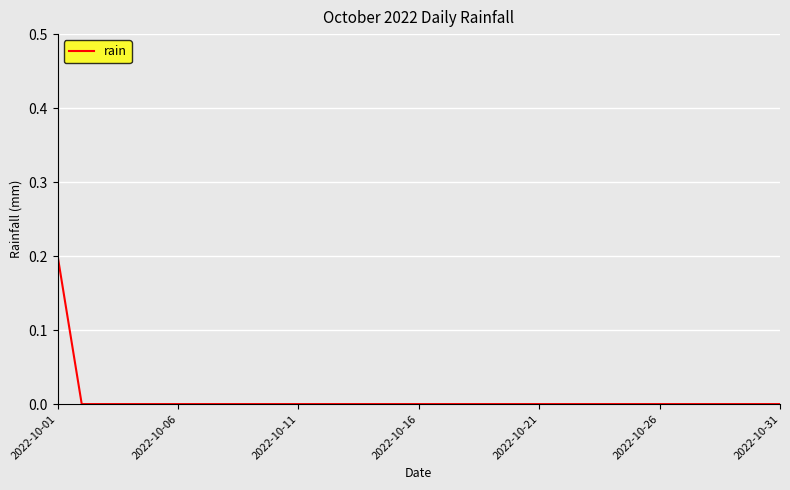

At which category does the chart reach its peak across all series?

2022-10-01